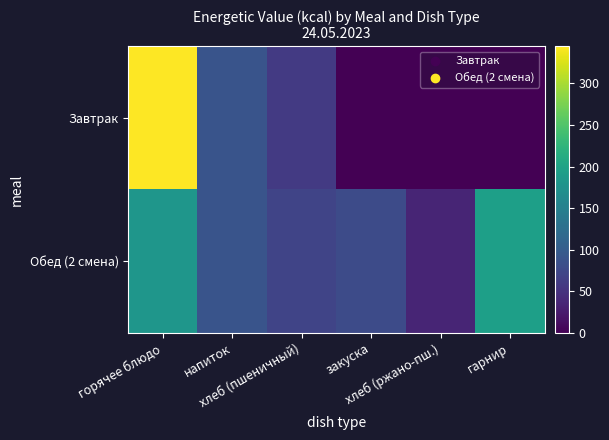

Which label corresponds to the smallest value in the chart?

закуска